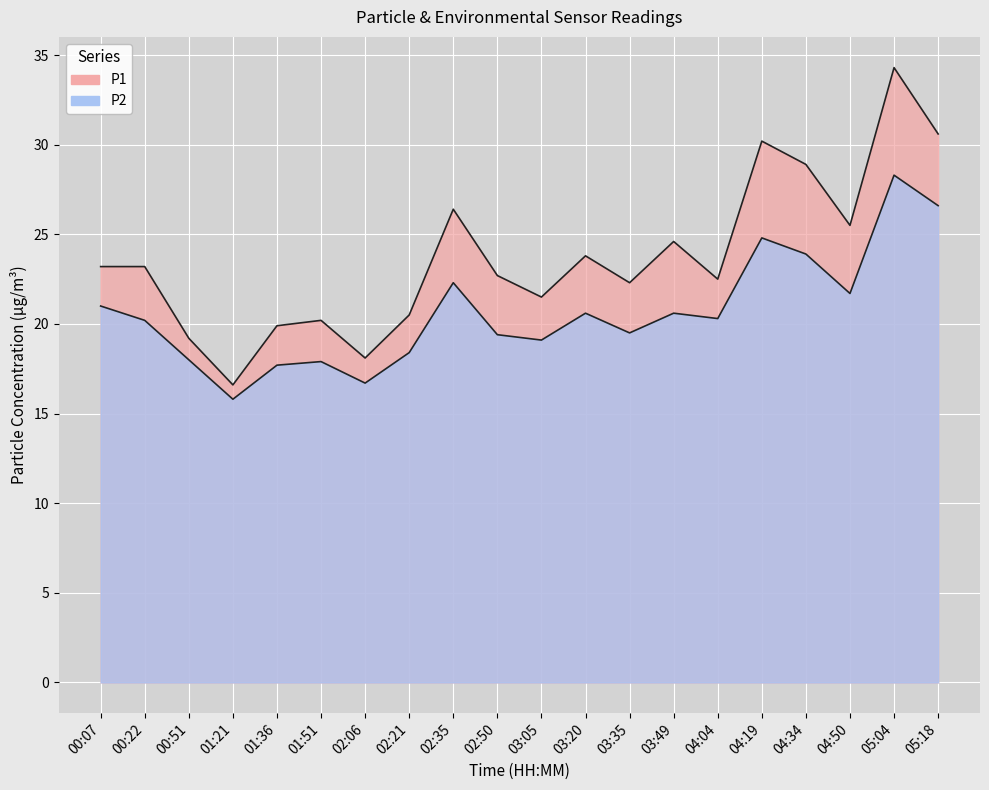

Reading left to right, what are all the values shown in this chart?

P1: 00:07=23.2	00:22=23.2	00:51=19.2	01:21=16.6	01:36=19.9	01:51=20.2	02:06=18.1	02:21=20.5	02:35=26.4	02:50=22.7	03:05=21.5	03:20=23.8	03:35=22.3	03:49=24.6	04:04=22.5	04:19=30.2	04:34=28.9	04:50=25.5	05:04=34.3	05:18=30.6
P2: 00:07=21.0	00:22=20.2	00:51=18.0	01:21=15.8	01:36=17.7	01:51=17.9	02:06=16.7	02:21=18.4	02:35=22.3	02:50=19.4	03:05=19.1	03:20=20.6	03:35=19.5	03:49=20.6	04:04=20.3	04:19=24.8	04:34=23.9	04:50=21.7	05:04=28.3	05:18=26.6